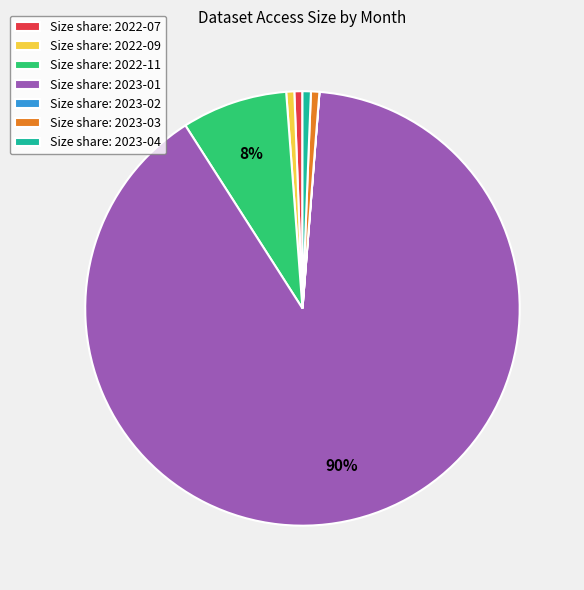

Is it true that Size share: 2022-09 is 13% of the pie?

False